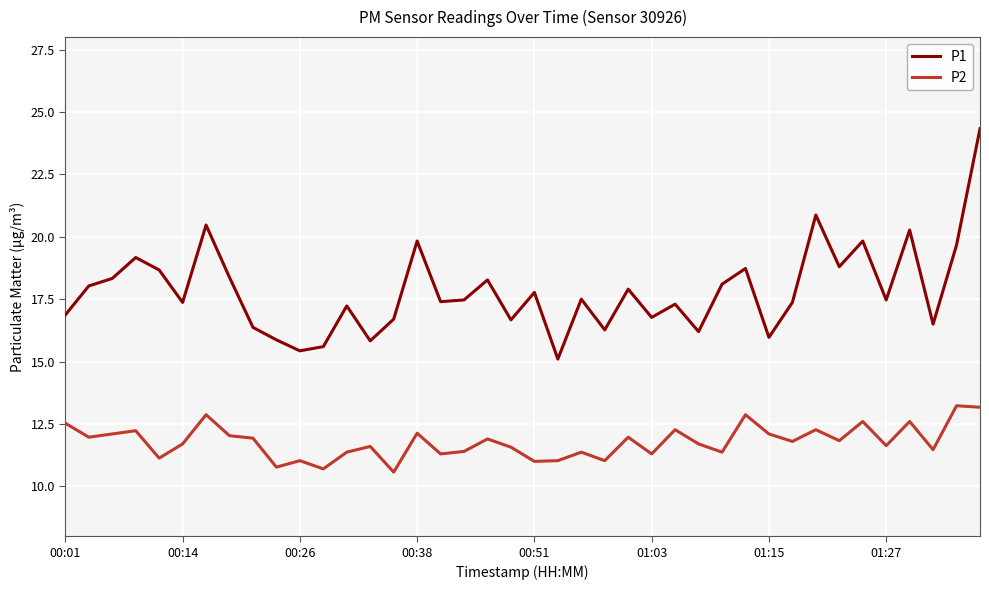

List the series in order of their peak value, lowest first.

P2, P1